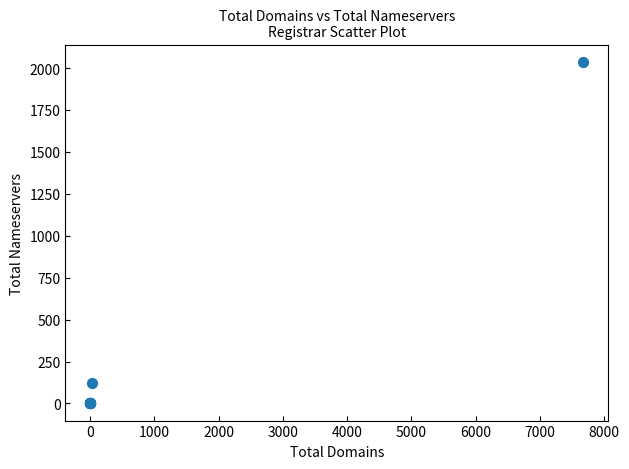

What Y value in the scatter plot is closest to 1019?

125